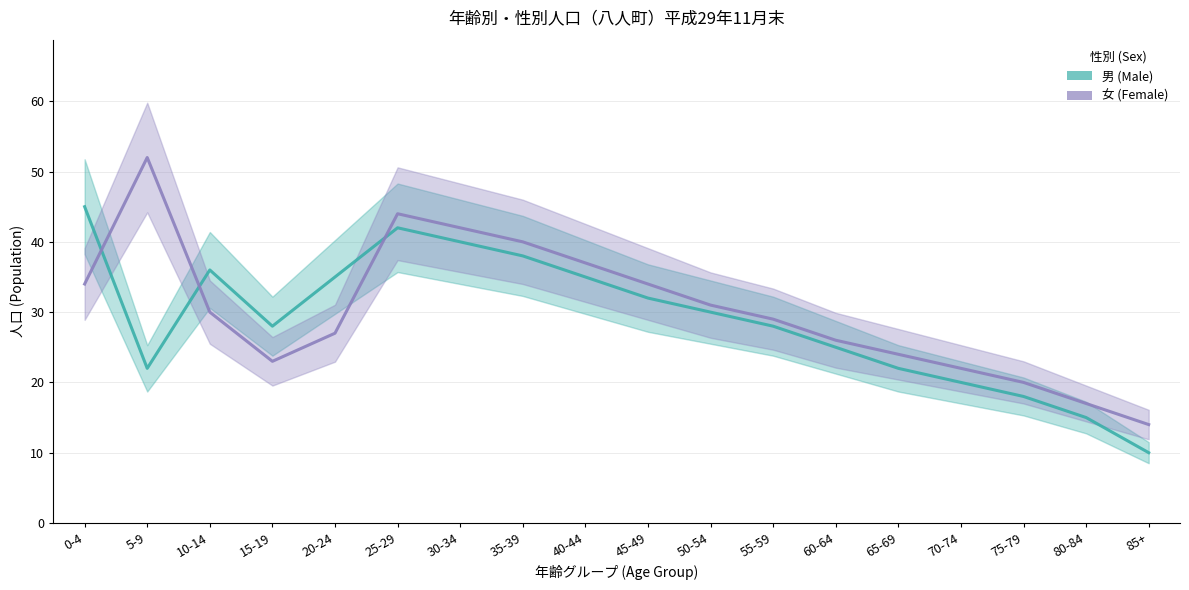

True or false: 男 (Male) and 女 (Female) intersect in this chart.

True